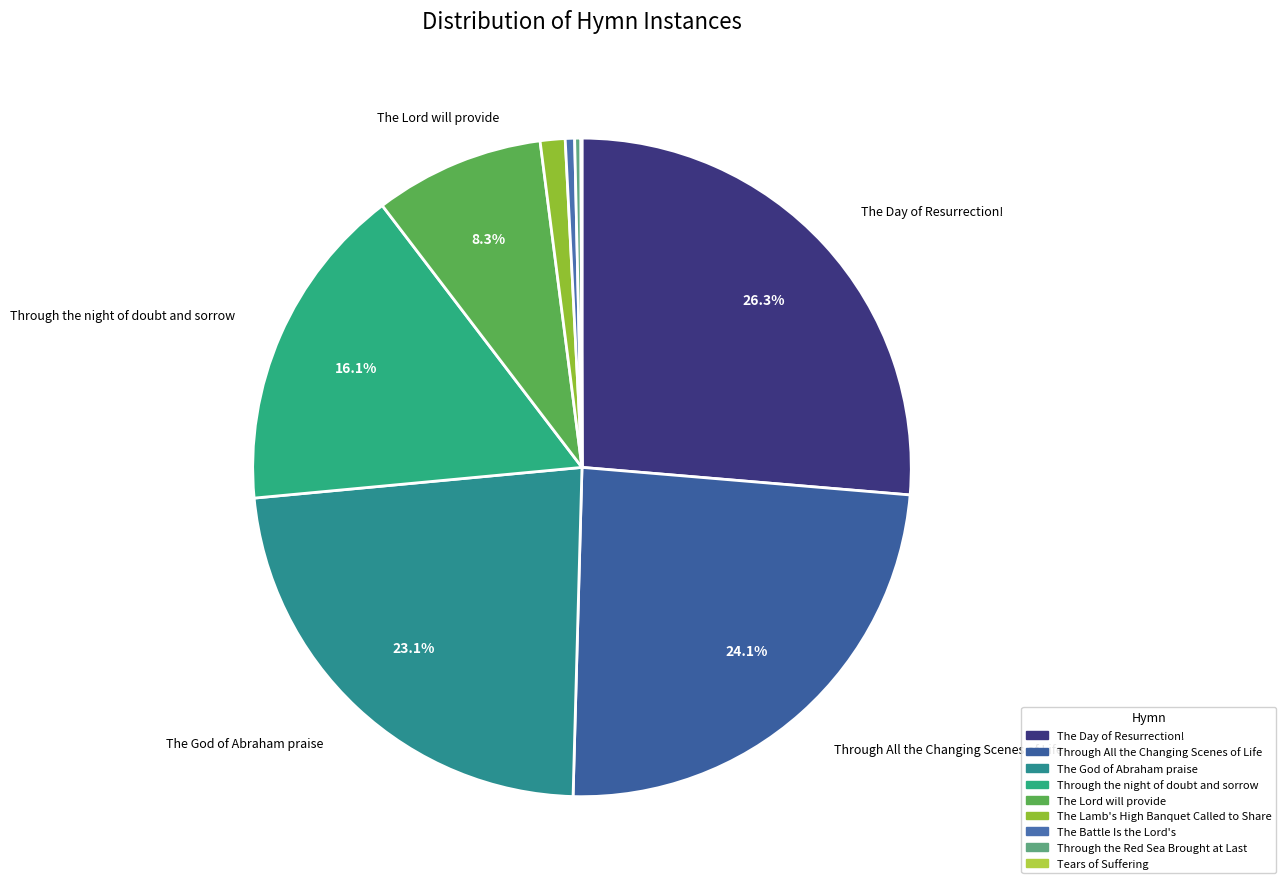

What percentage do Tears of Suffering and The Day of Resurrection! together represent?

26.4%